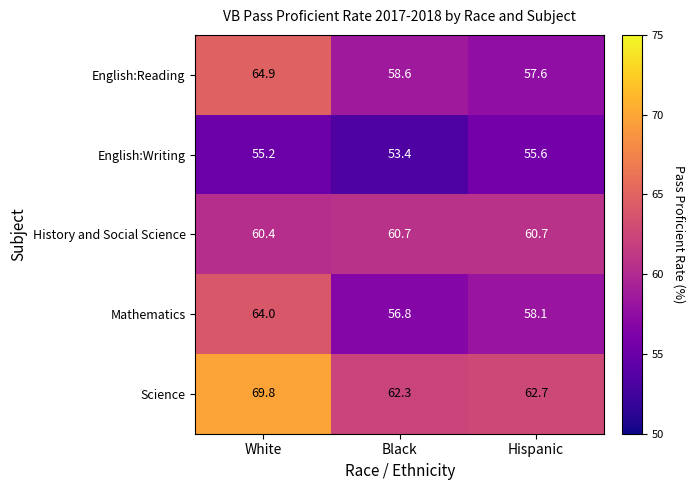

What is the sum of the Mathematics values at White and Black?

120.8